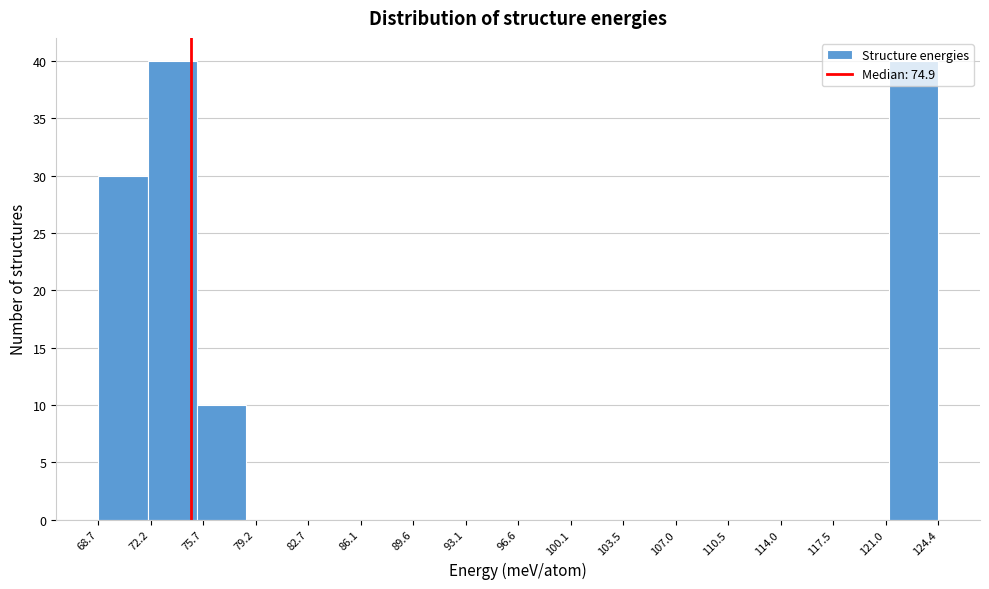

Reading left to right, transcribe this chart: for each bar, give the range it covers on the x-axis and its height. Neither the bar edges nor the heights are printed on the chart, so give them approximately, as read against the axes.

68.5 to 72.0: 30
72.0 to 75.5: 40
75.5 to 78.5: 10
78.5 to 82.0: 0
82.0 to 85.0: 0
85.0 to 88.5: 0
88.5 to 91.5: 0
91.5 to 95.0: 0
95.0 to 98.0: 0
98.0 to 101.5: 0
101.5 to 105.0: 0
105.0 to 108.0: 0
108.0 to 111.5: 0
111.5 to 114.5: 0
114.5 to 118.0: 0
118.0 to 121.0: 0
121.0 to 124.5: 40